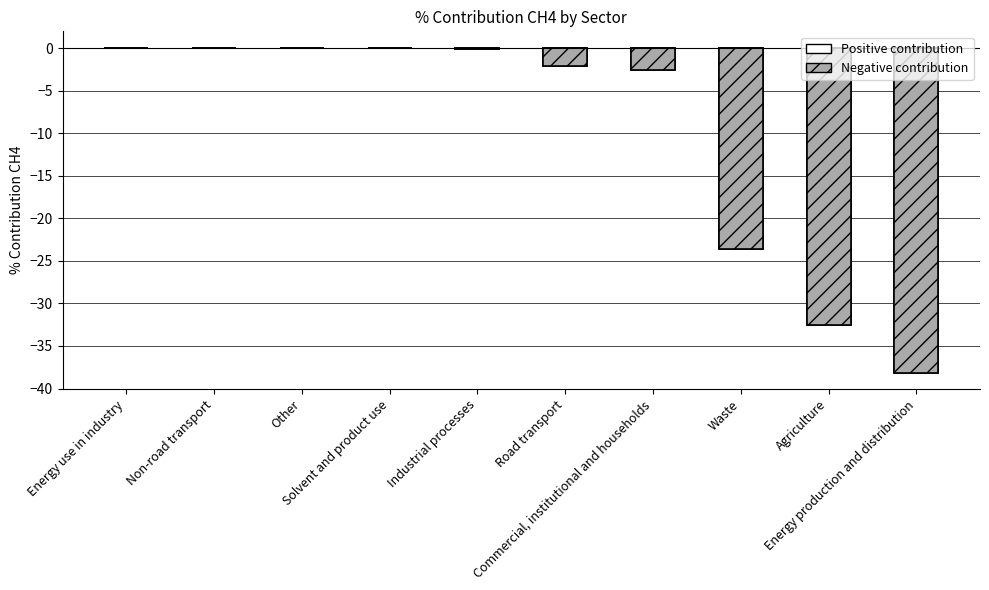

Are the bars horizontal?

No